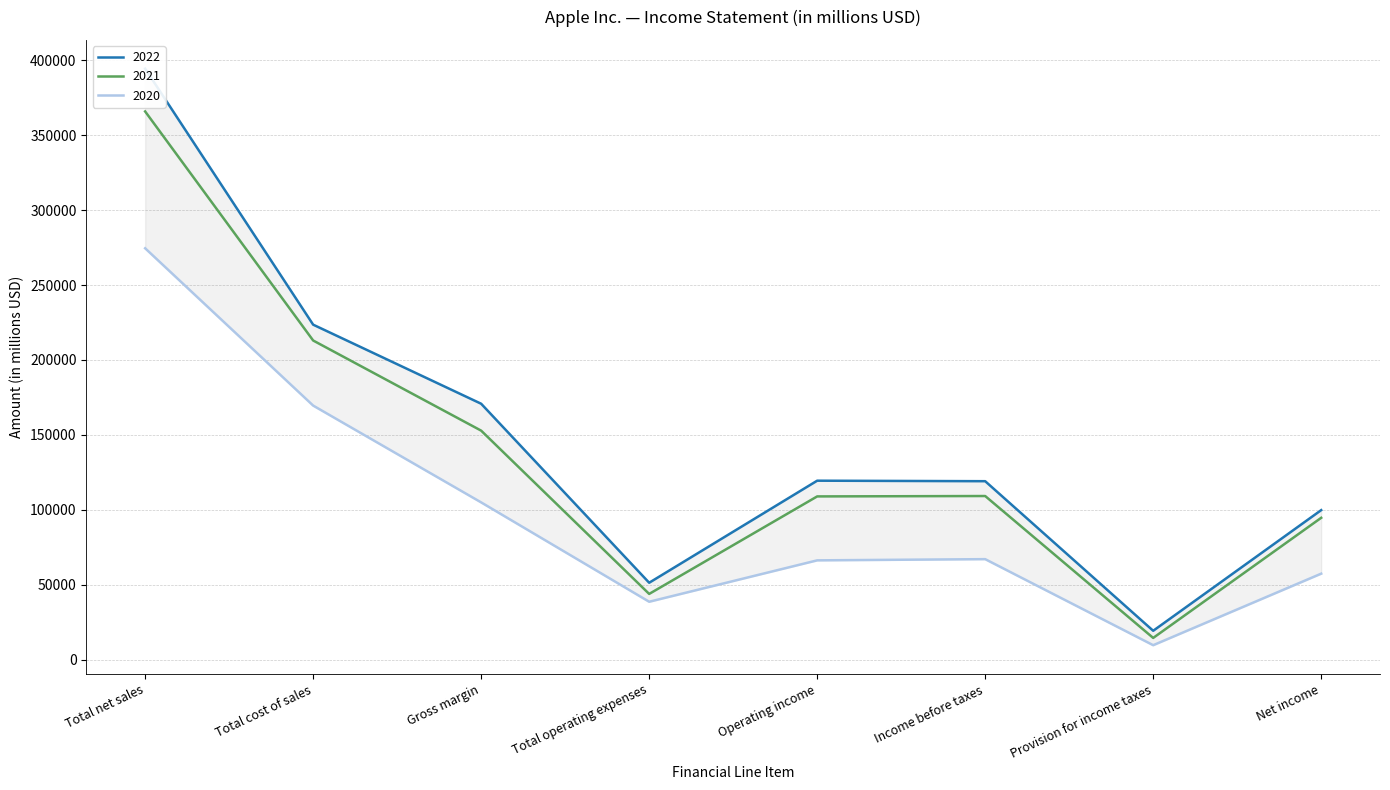

How many lines are shown in the chart?

3